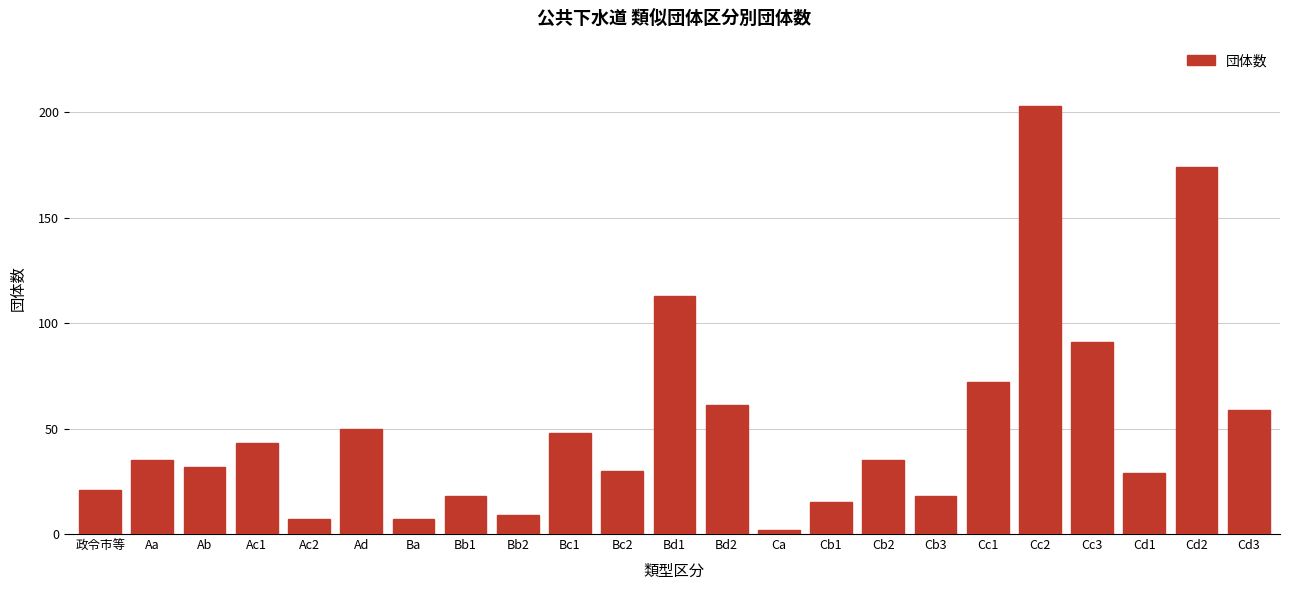

Reading left to right, transcribe all the data shown in this chart.

21	35	32	43	7	50	7	18	9	48	30	113	61	2	15	35	18	72	203	91	29	174	59